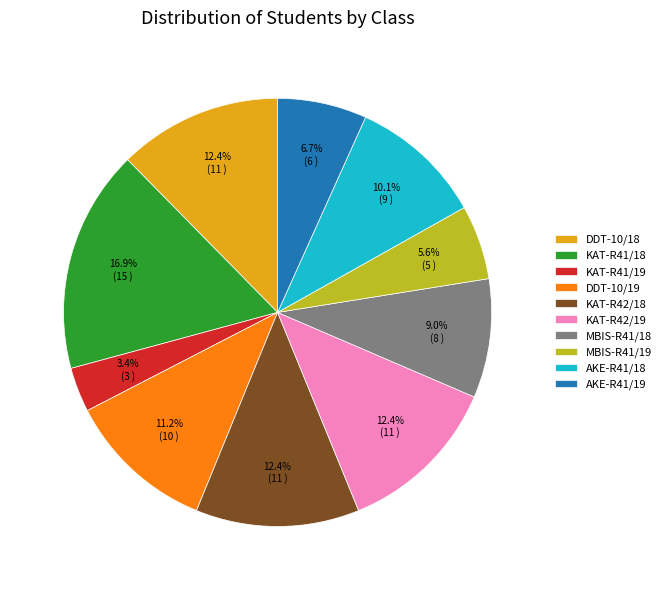

What is the total percentage of KAT-R42/19 and DDT-10/19?

23.6%